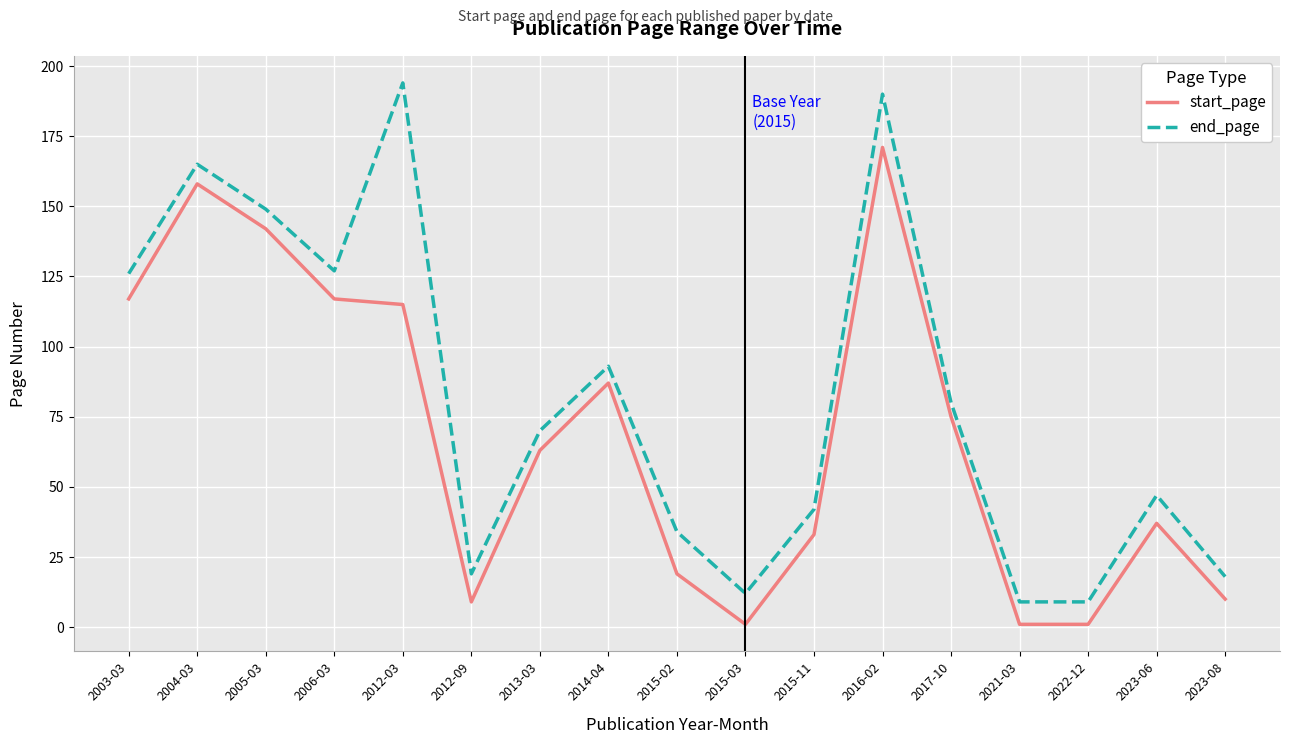

What position from the left is 2017-10?

13